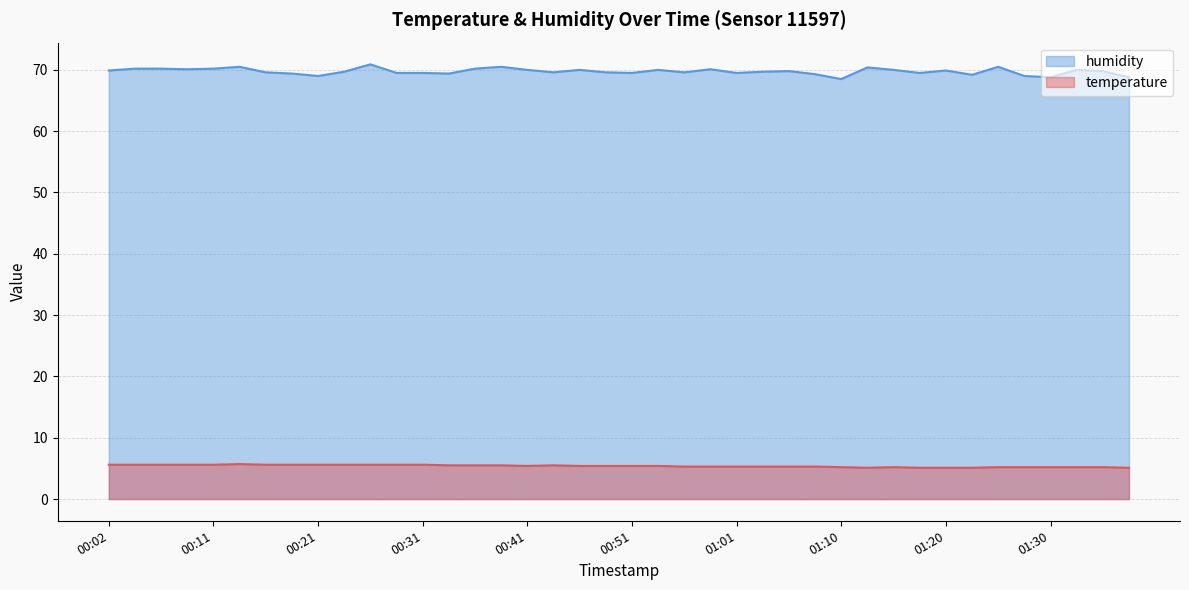

Does the chart display data point markers on the line(s)?

No